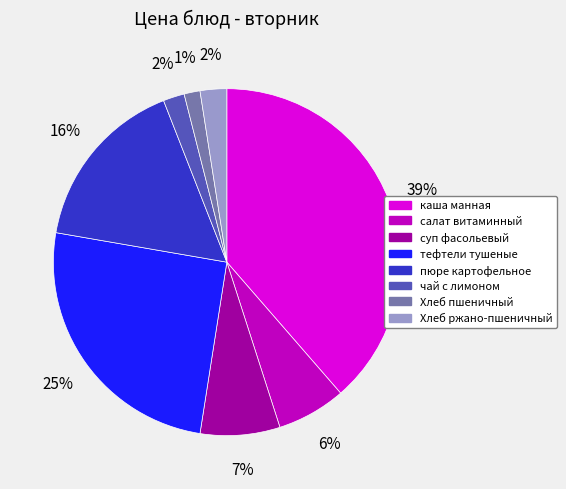

Does any single category account for the majority?

No